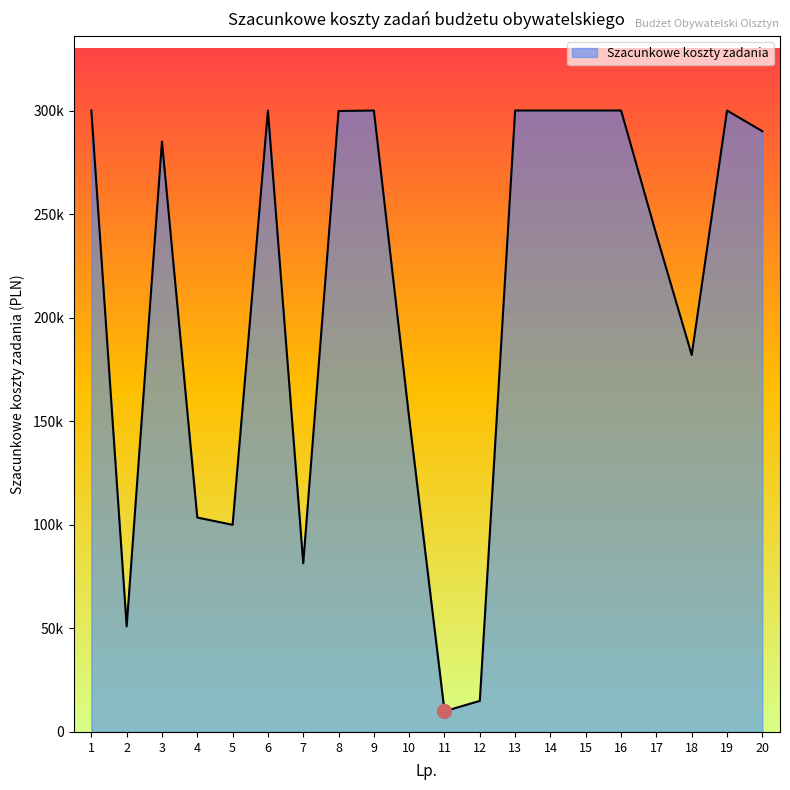

Reading right to left, list all the values displayed in this chart.

290000	299999	182000	240000	300000	300000	300000	300000	15000	10000	151500	300000	299760	81400	300000	100000	103500	285000	51000	300000